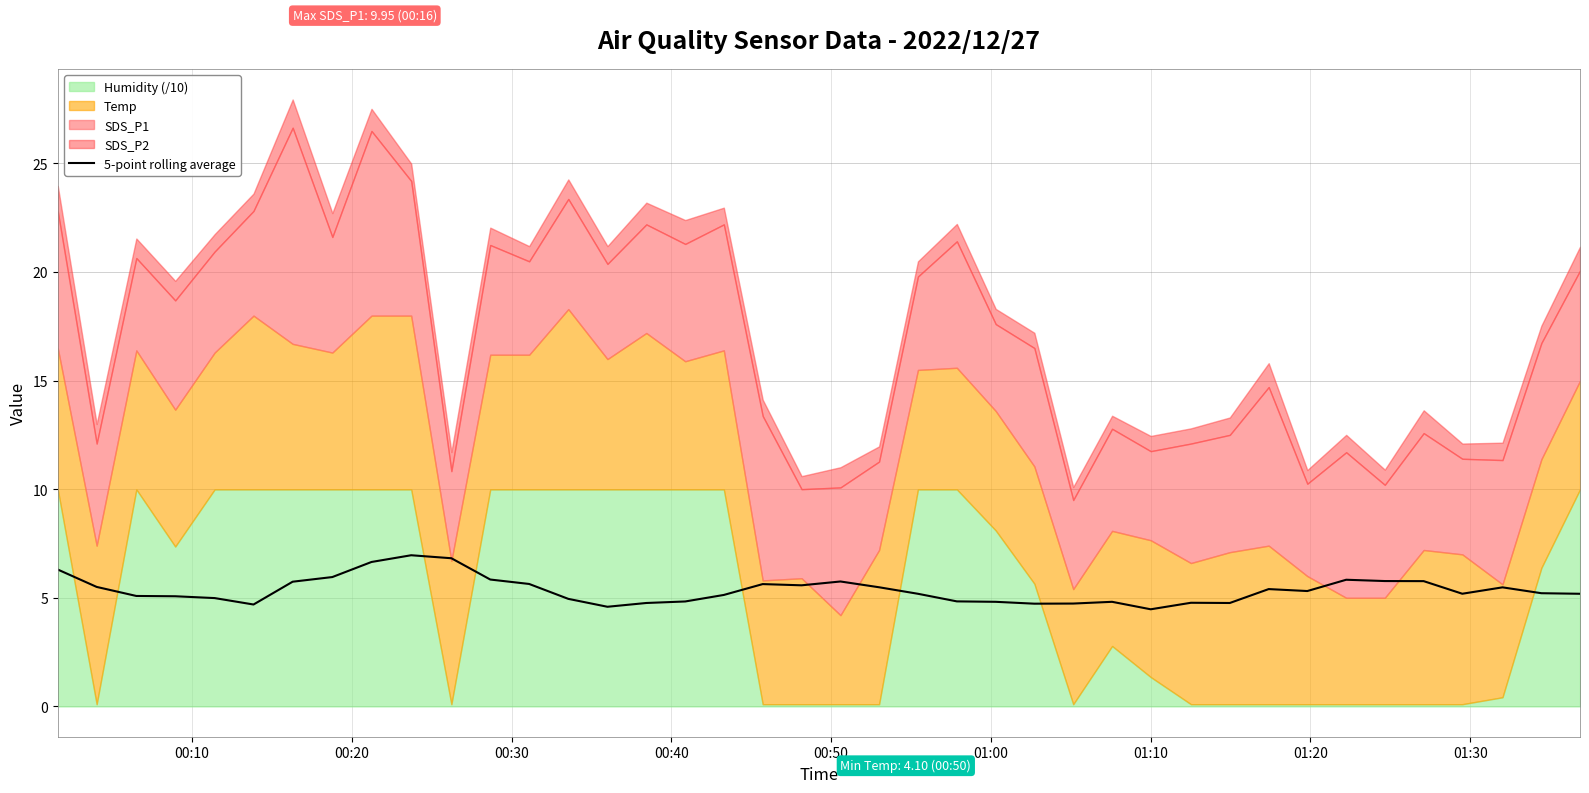

What is the minimum value shown in the chart?

4.5